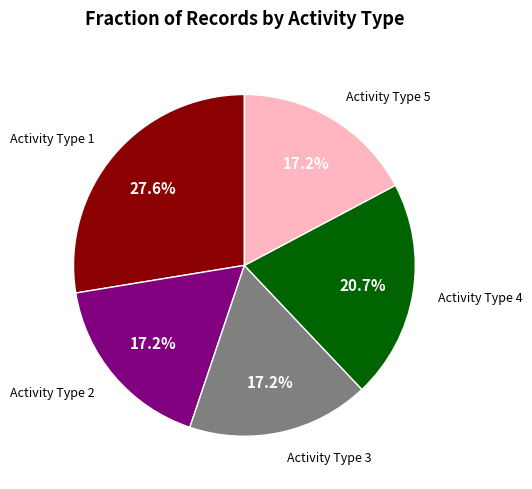

Is there a majority slice in this chart?

No